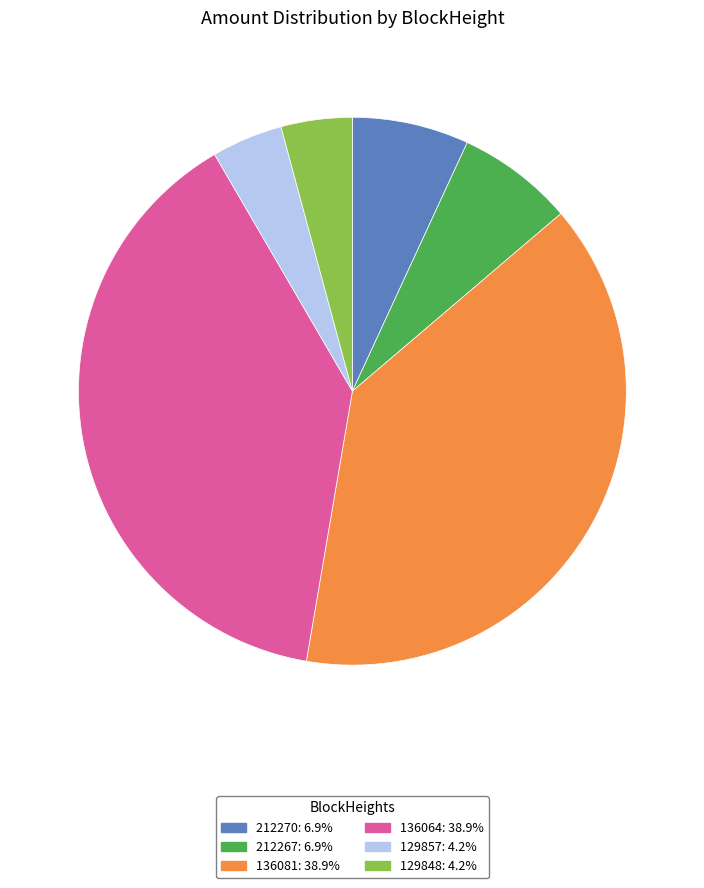

How many slices are in this pie chart?

6